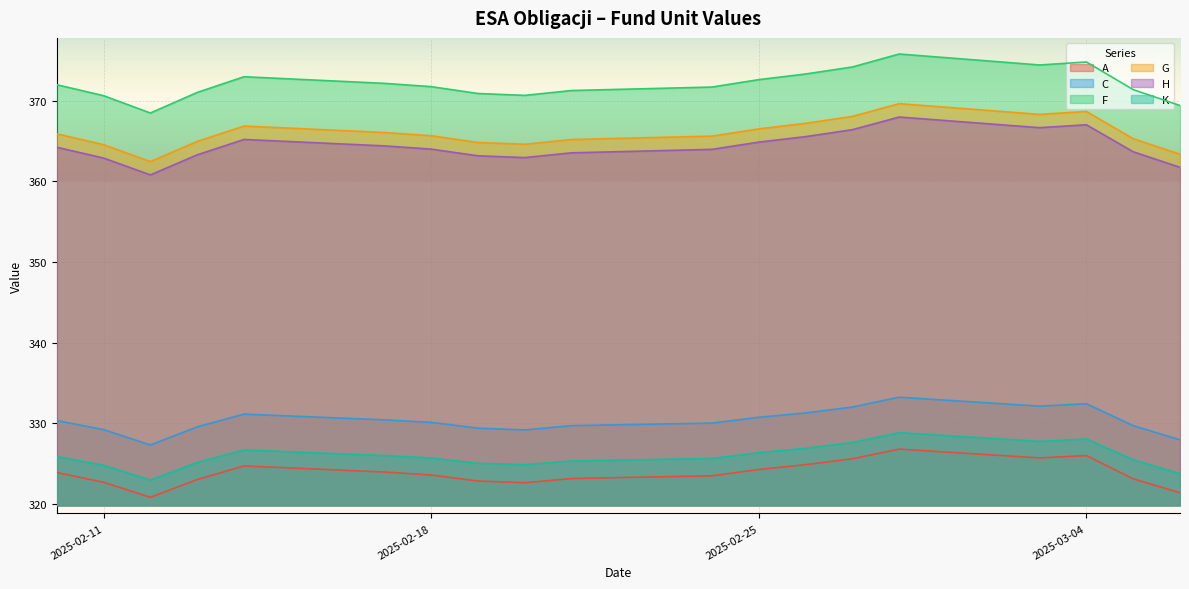

What is the sum of all A values?

6152.4